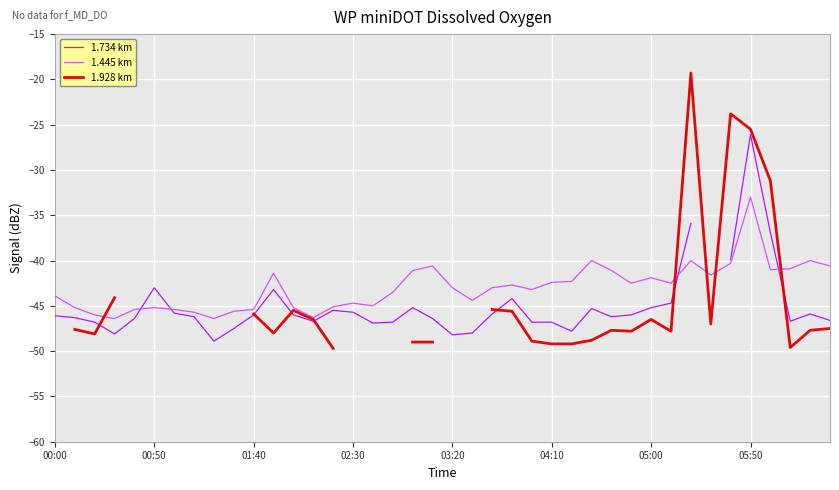

What are all the series names shown in the legend?

1.734 km, 1.445 km, 1.928 km